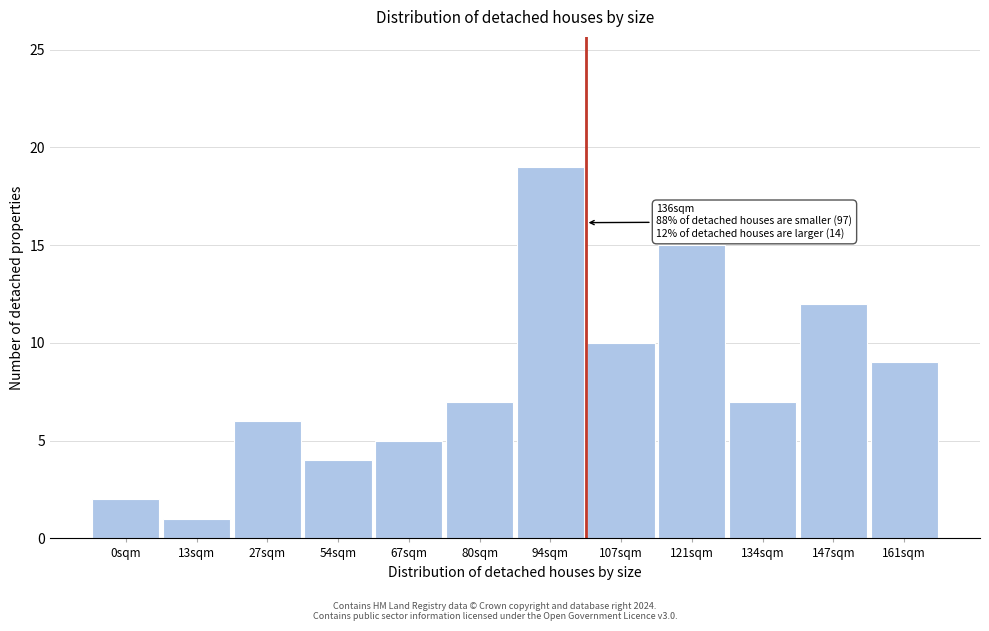

Reading left to right, what are all the values shown in this chart?

0sqm=2	13sqm=1	27sqm=6	54sqm=4	67sqm=5	80sqm=7	94sqm=19	107sqm=10	121sqm=15	134sqm=7	147sqm=12	161sqm=9